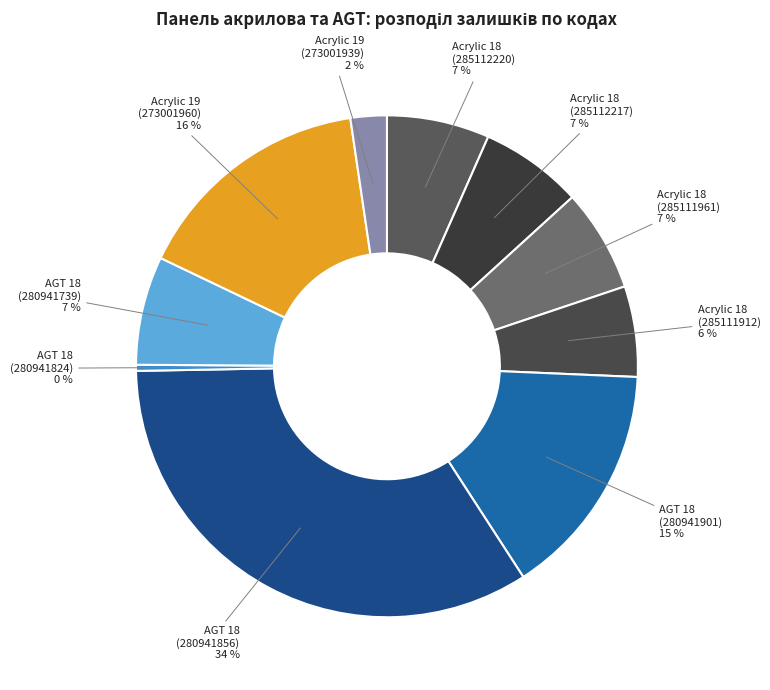

To the nearest percent, what is the difference between the Acrylic 18 (285111912) and Acrylic 18 (285112217) slice percentages?

1%